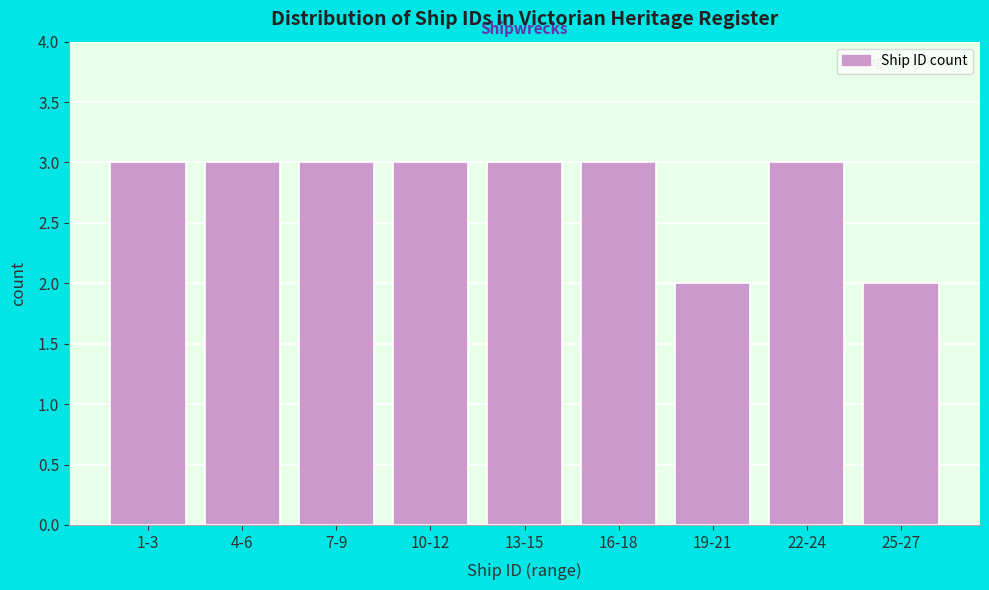

Reading right to left, what are all the values shown in this chart?

25-27=2	22-24=3	19-21=2	16-18=3	13-15=3	10-12=3	7-9=3	4-6=3	1-3=3